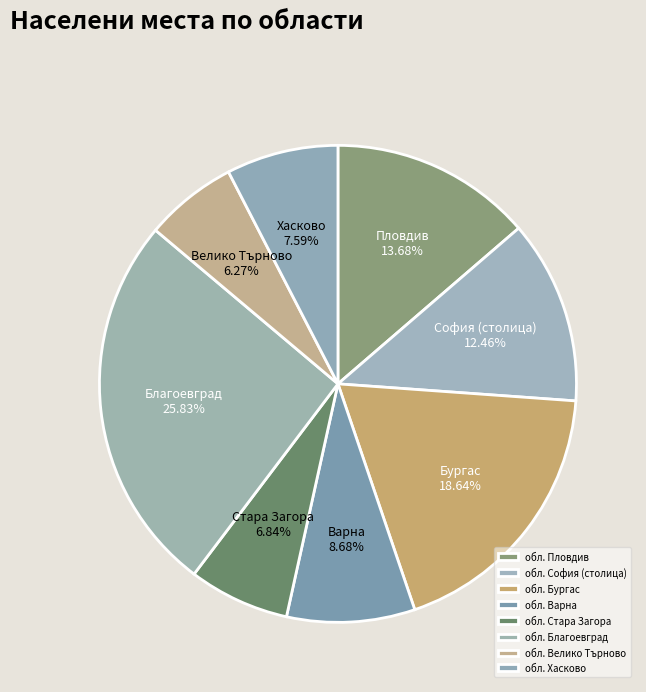

To the nearest percent, what portion does обл. Хасково represent?

8%